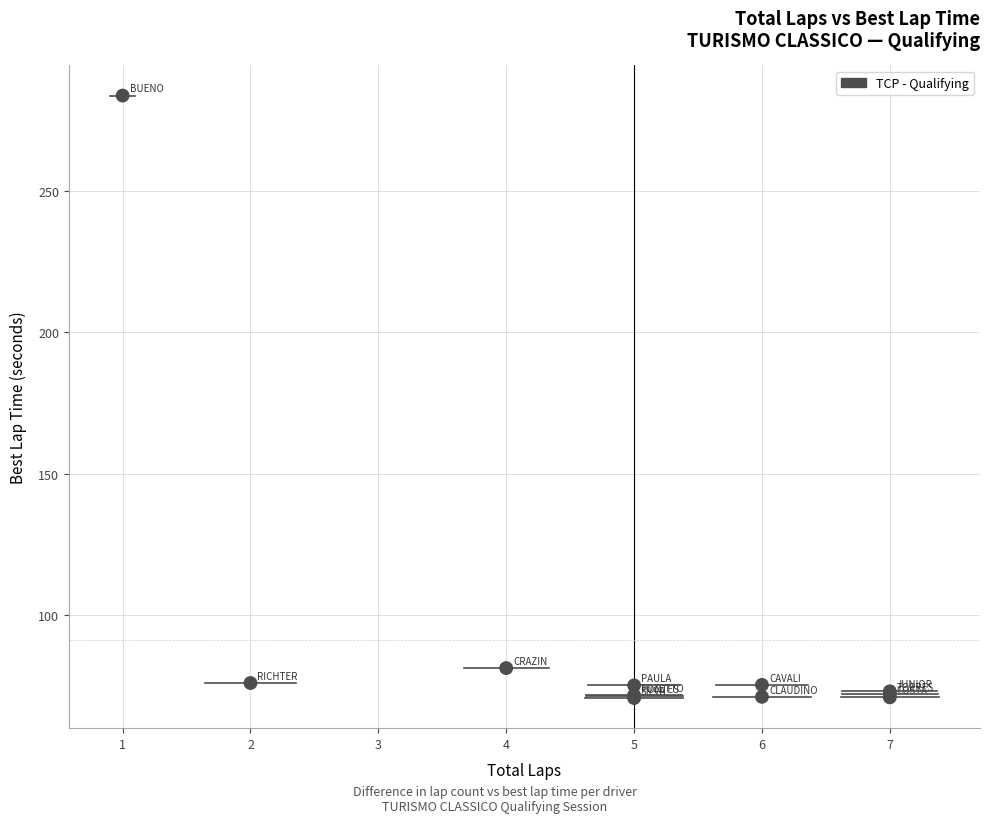

What Y value in the scatter plot is closest to 177?

81.1